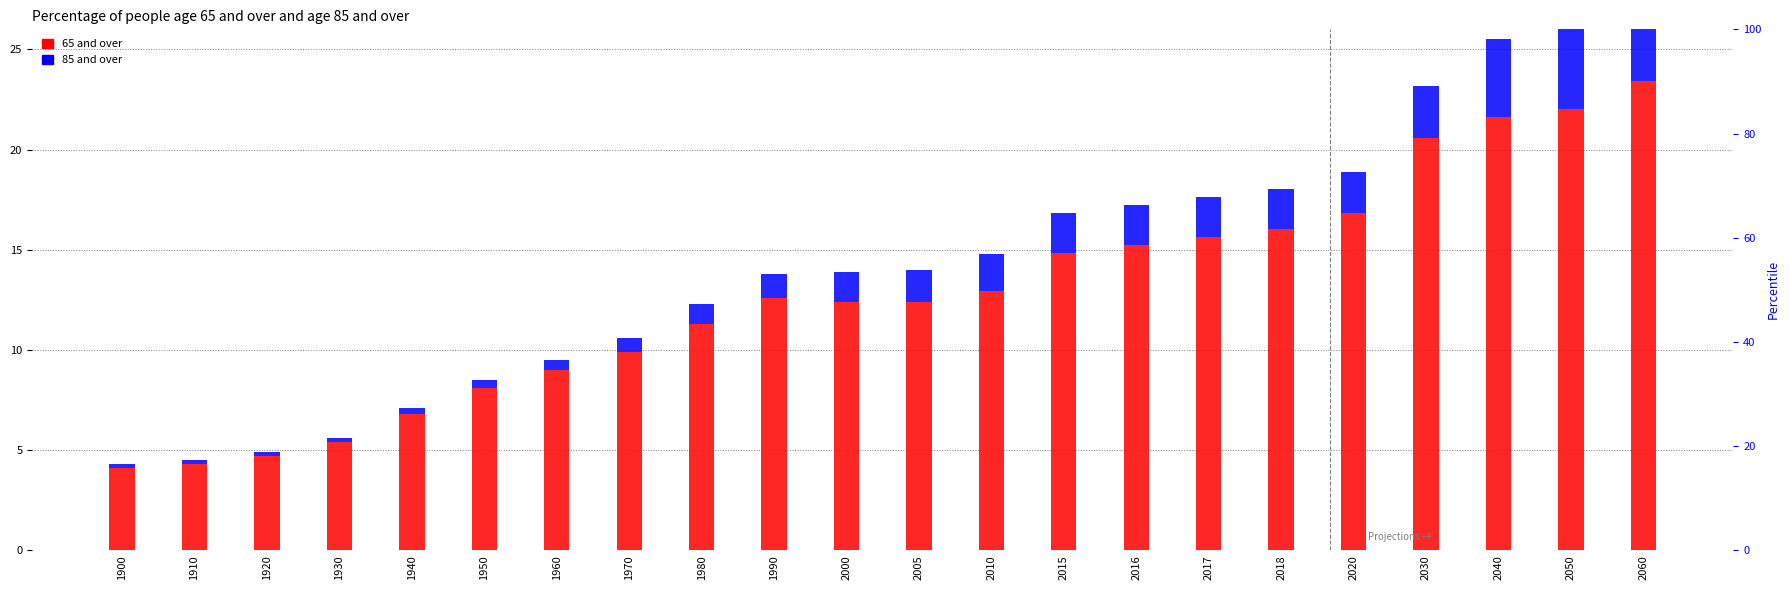

What is the minimum value for 85 and over?

0.2